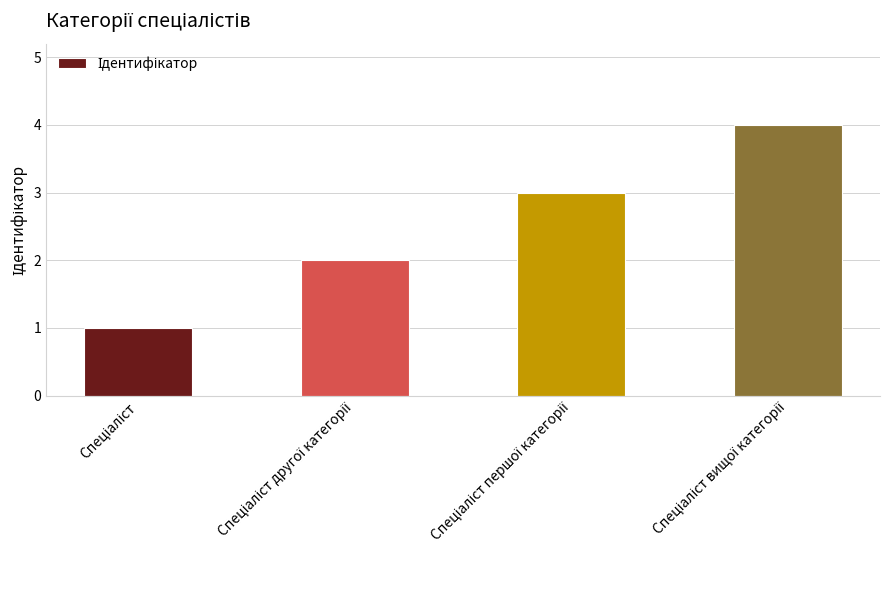

What is the greatest value displayed?

4